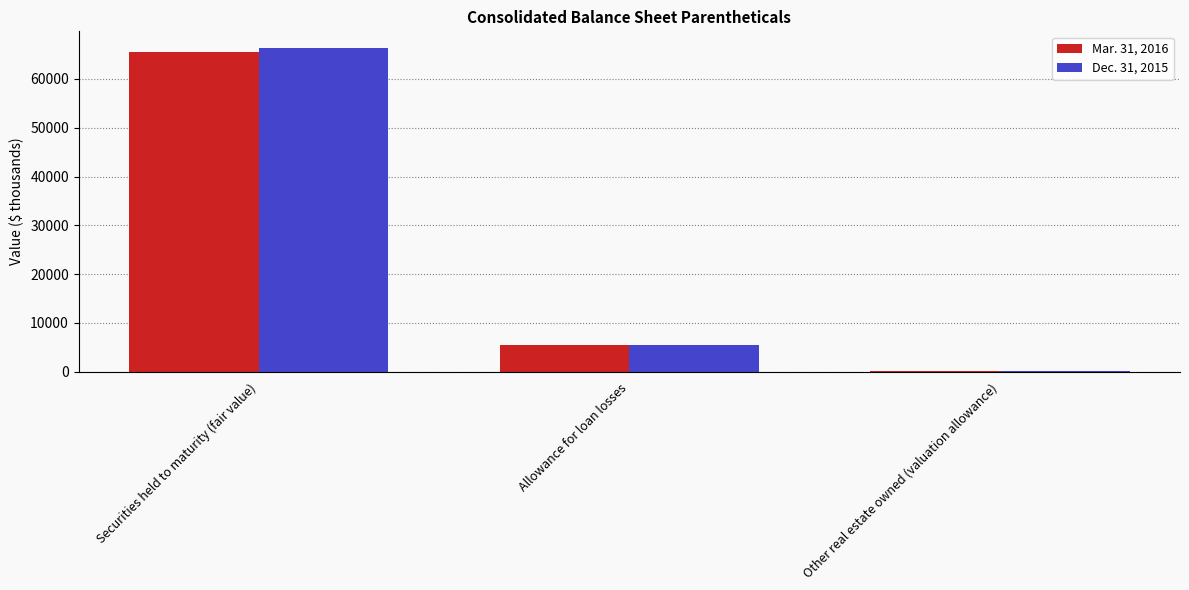

Which category has the highest value in the Dec. 31, 2015 series?

Securities held to maturity (fair value)